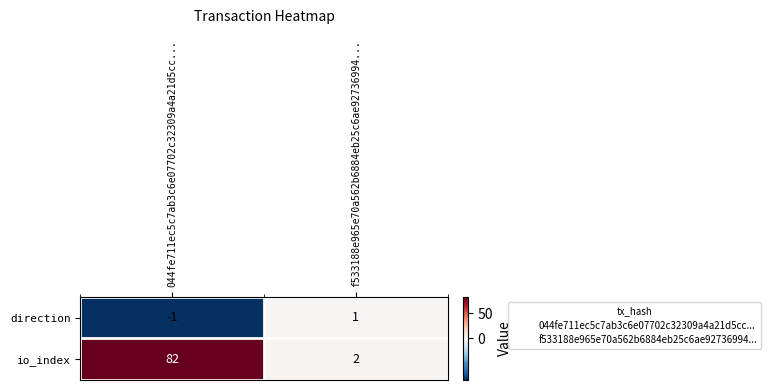

What is the difference between the highest and lowest values at f533188e965e70a562b6884eb25c6ae92736994...?

1